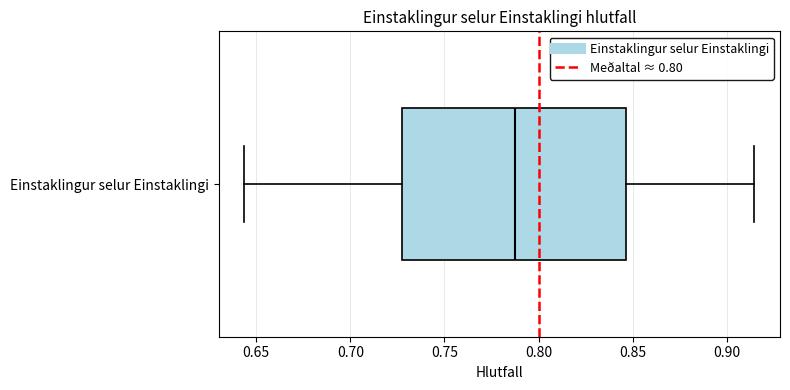

Where does the median line of the box for Einstaklingur selur Einstaklingi sit on the x-axis? The values are not printed on the chart, so give them approximately, as read against the axis.

0.790